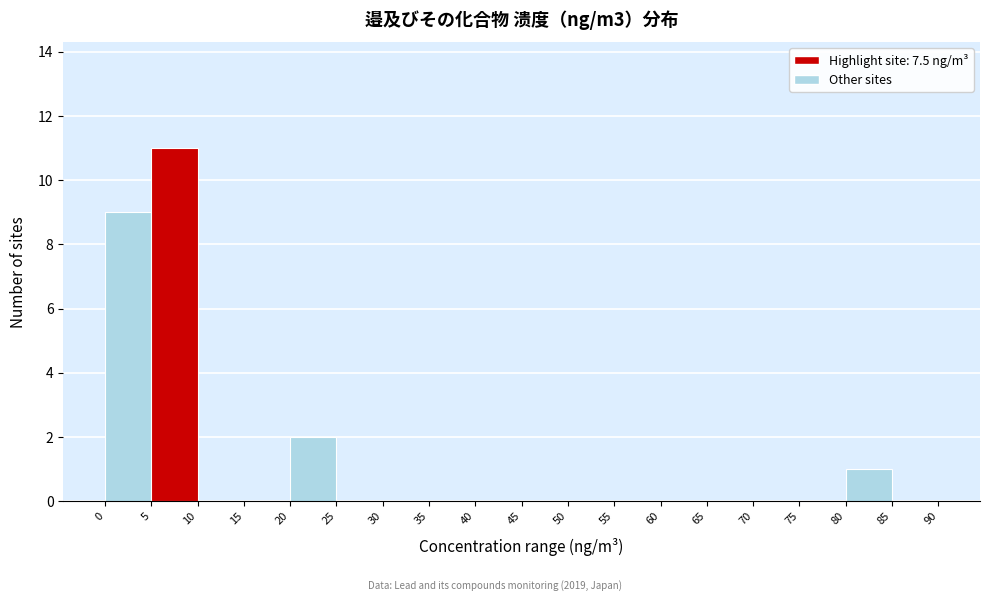

Reading left to right, list every bar in this chart as the range it spans on the x-axis followed by its height. The values are not printed on the chart, so give them approximately, as read against the axis.

0 to 5: 9
5 to 10: 11
10 to 15: 0
15 to 20: 0
20 to 25: 2
25 to 30: 0
30 to 35: 0
35 to 40: 0
40 to 45: 0
45 to 50: 0
50 to 55: 0
55 to 60: 0
60 to 65: 0
65 to 70: 0
70 to 75: 0
75 to 80: 0
80 to 85: 1
85 to 90: 0